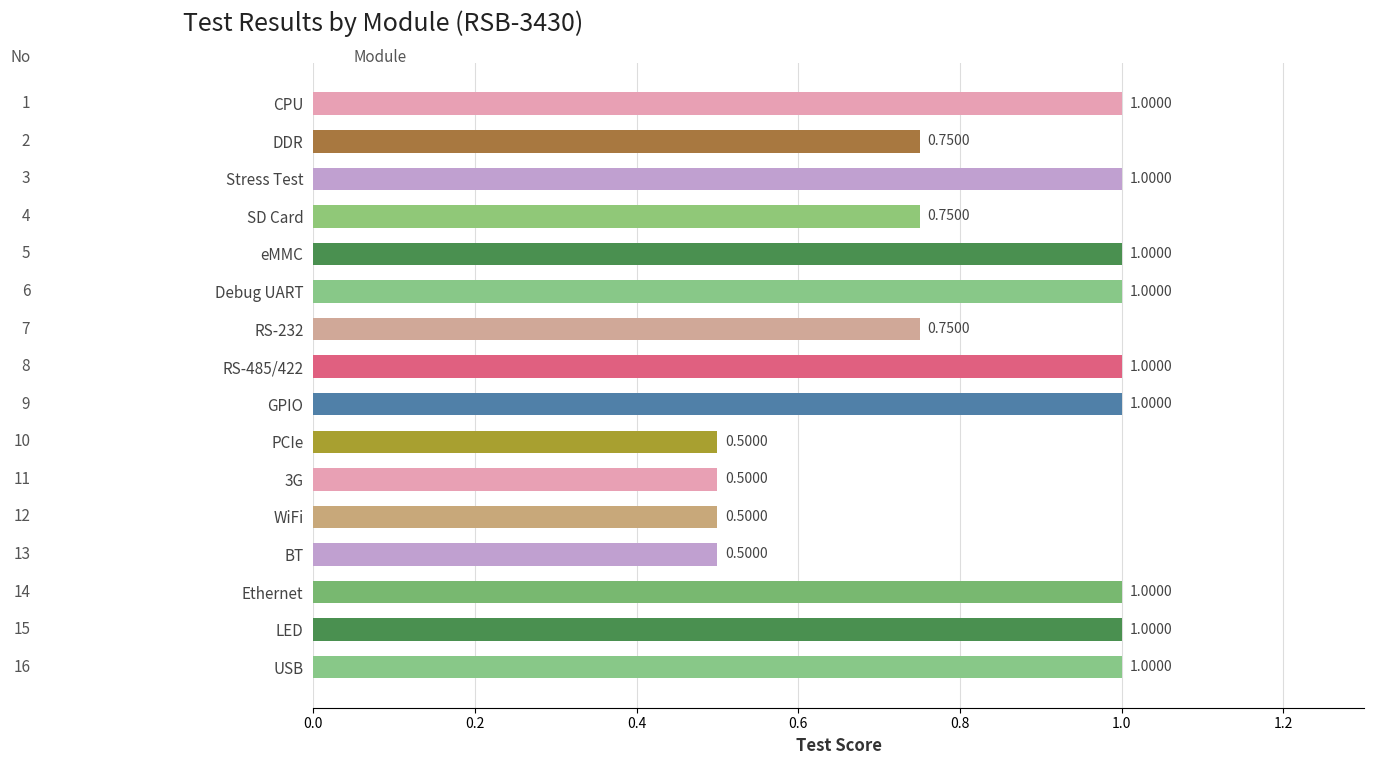

Which has a higher value, GPIO or 3G?

GPIO